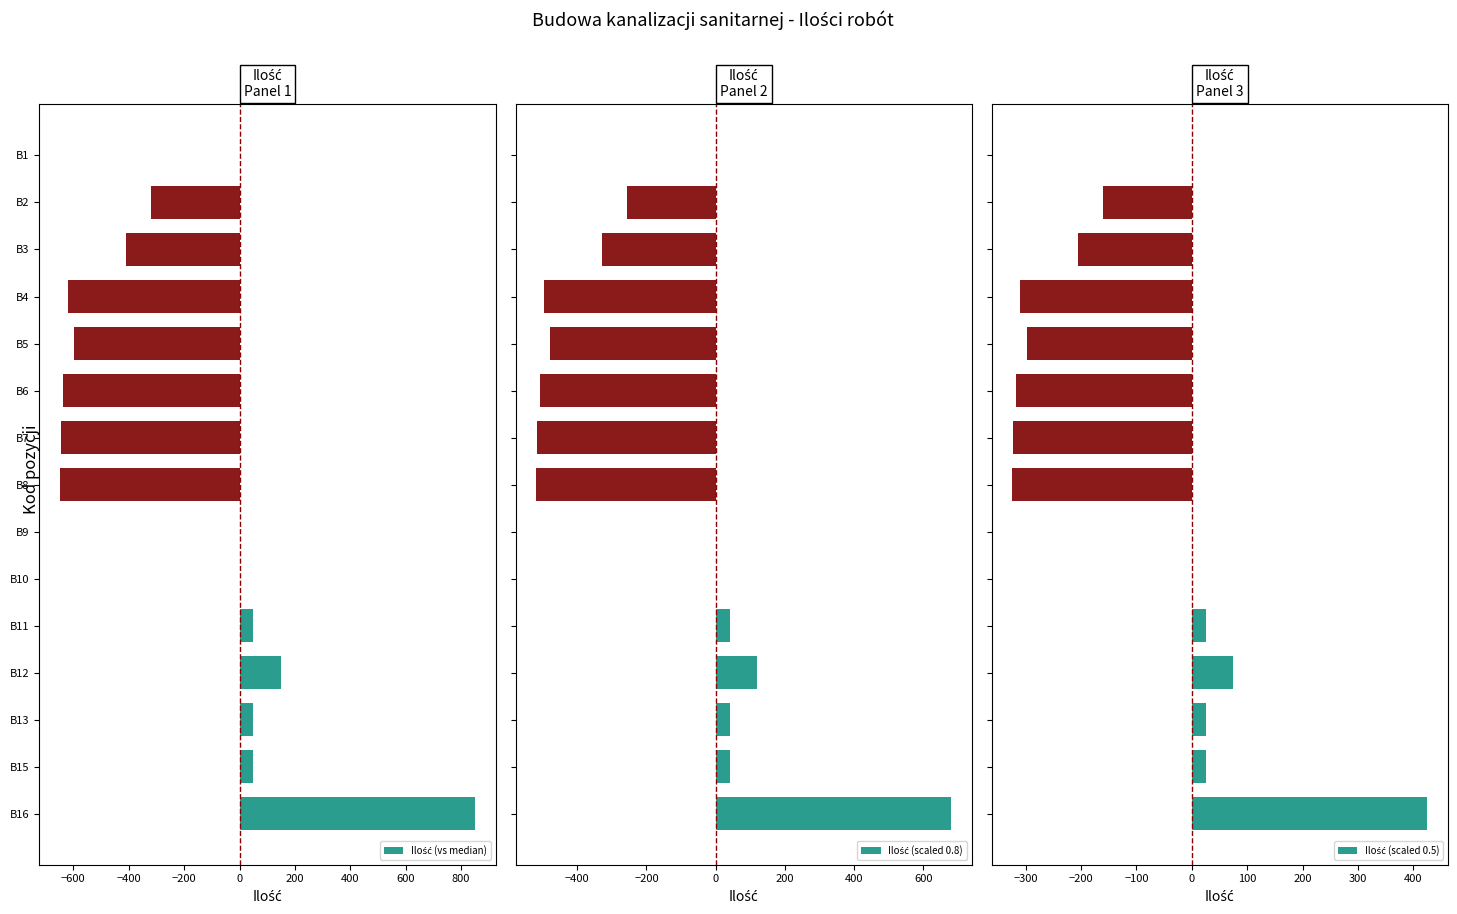

Reading left to right, transcribe all the data shown in this chart.

Ilość (vs median): 0.0	-321.0	-411.0	-621.0	-597.0	-636.0	-645.0	-648.0	0.0	0.0	50.0	150.0	50.0	50.0	850.0
Ilość (scaled 0.8): 0.0	-256.8	-328.8	-496.8	-477.6	-508.8	-516.0	-518.4	0.0	0.0	40.0	120.0	40.0	40.0	680.0
Ilość (scaled 0.5): 0.0	-160.5	-205.5	-310.5	-298.5	-318.0	-322.5	-324.0	0.0	0.0	25.0	75.0	25.0	25.0	425.0